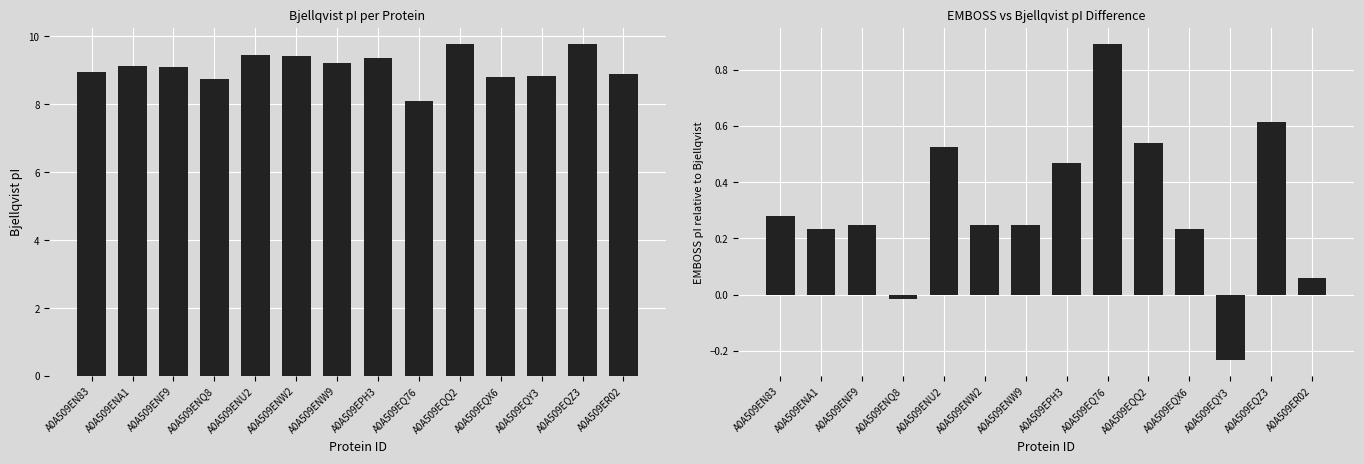

What is the maximum value for EMBOSS - Bjellqvist?

0.9